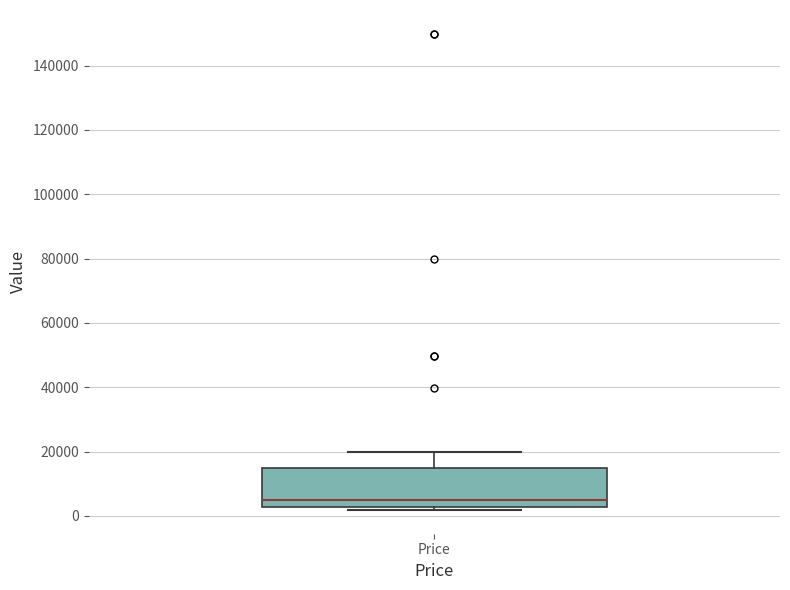

Transcribe this box plot: give where the median line is, the range the box spans, and where the two whiskers end, as read against the y-axis. The values are not printed on the chart, so give them approximately, as read against the axis.

median 4000, box 2000 to 14000, whiskers 2000 (just below the box's lower edge) to 20000